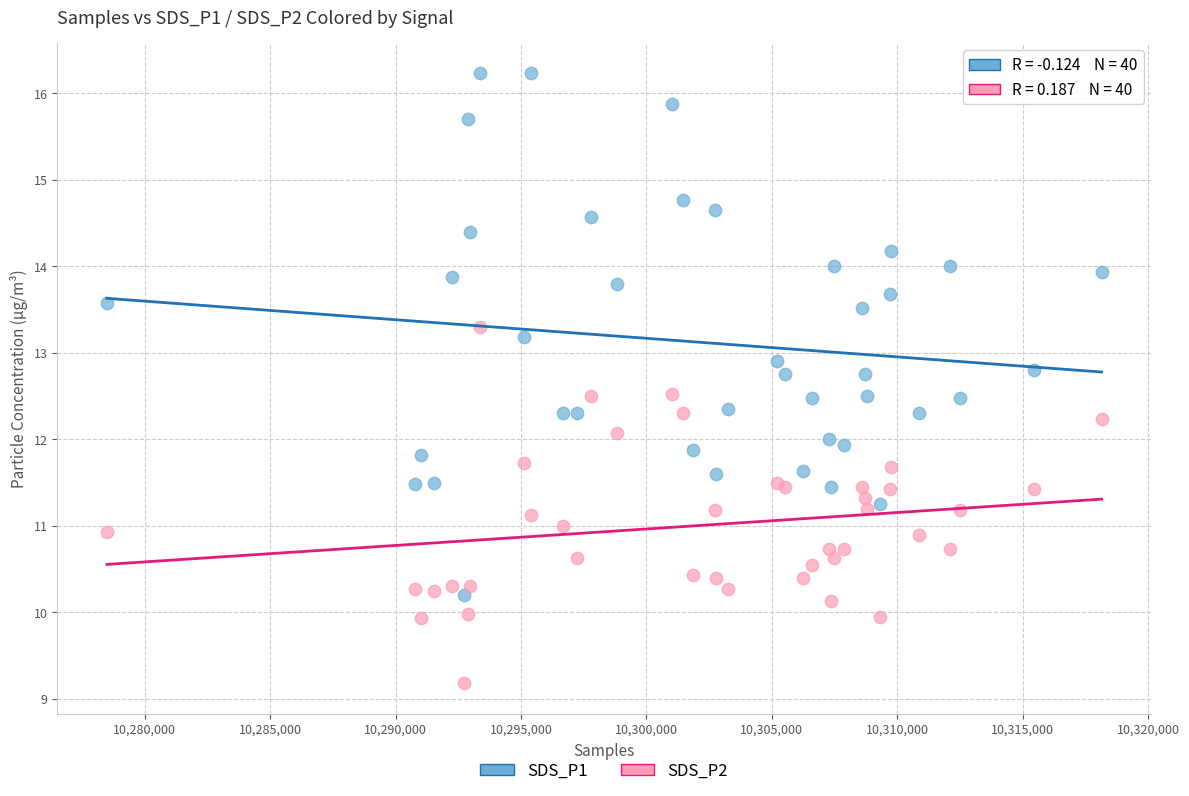

Which series reaches the minimum Y coordinate?

SDS_P2